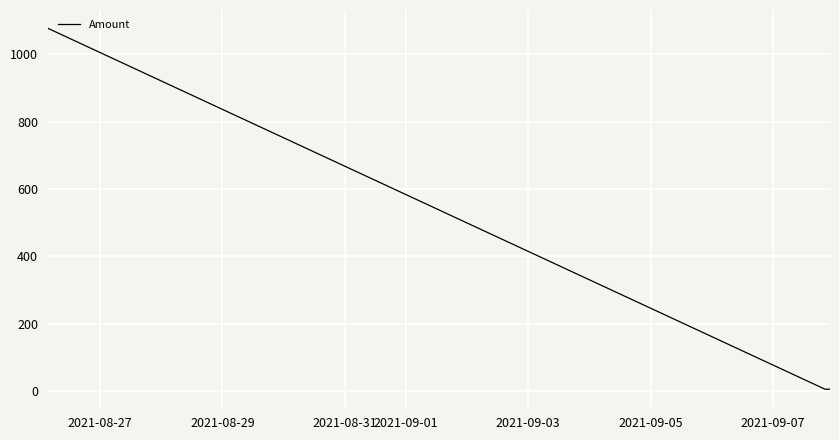

What is the sum of all values?

2167.0